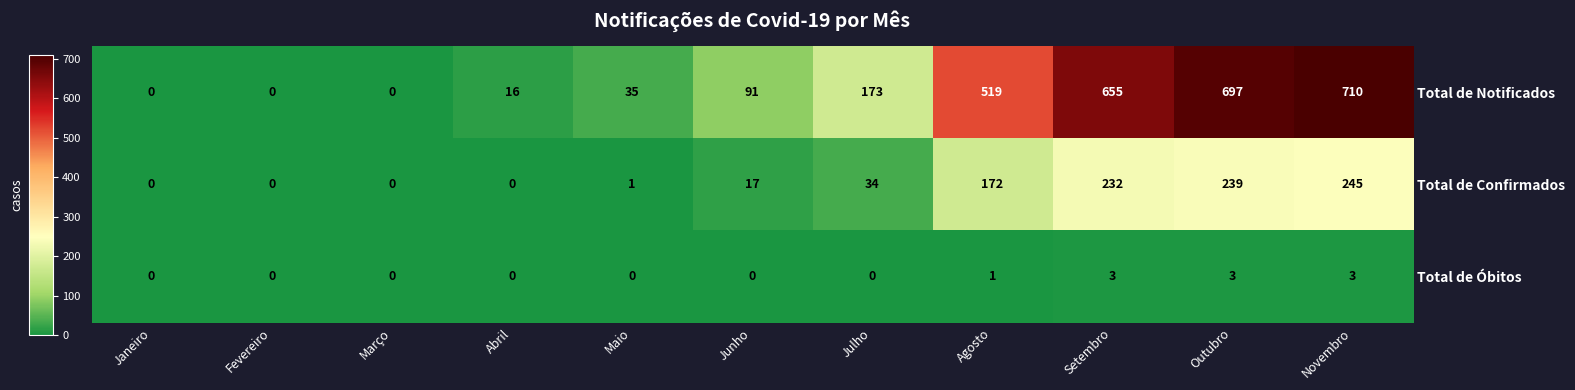

At which category is the sum across all series the highest?

Novembro